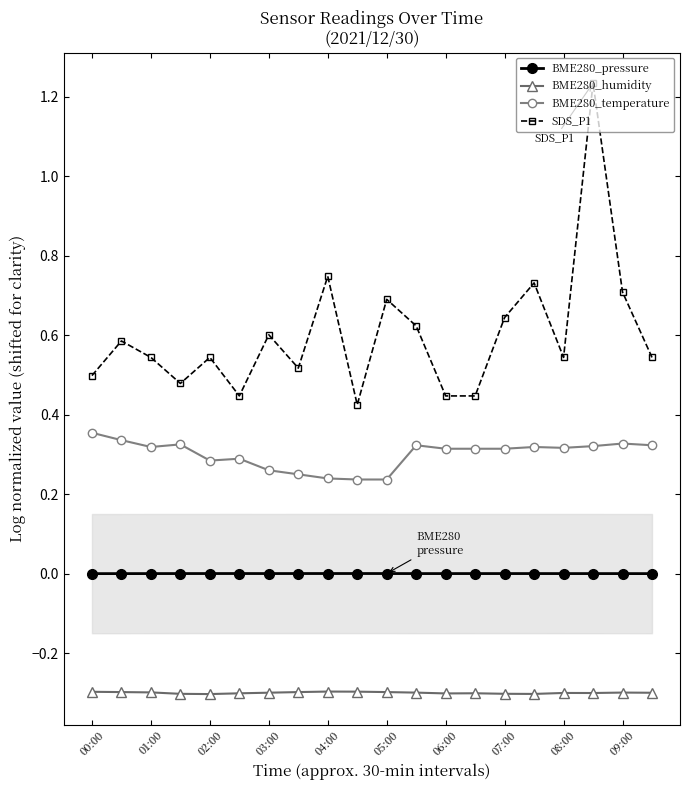

How many SDS_P1 values are between 0 and 1?

19